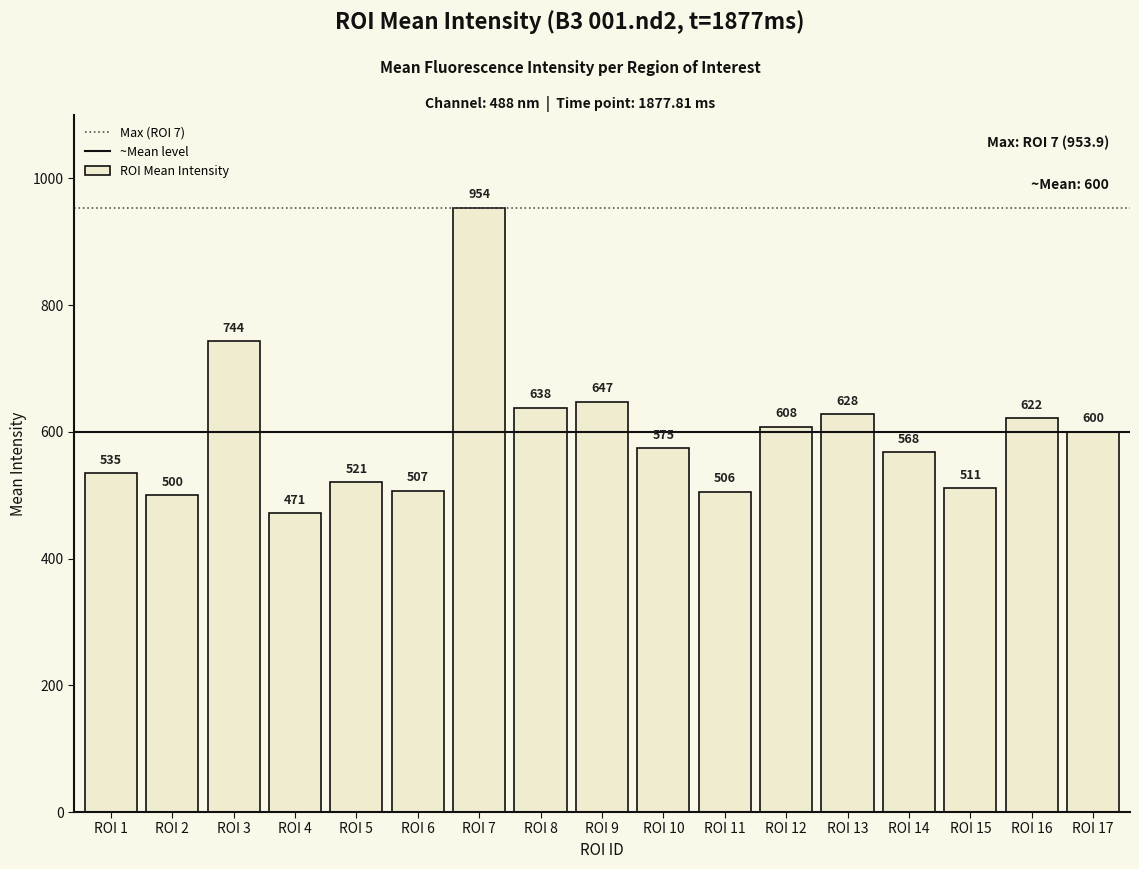

Count the number of categories in the chart.

17